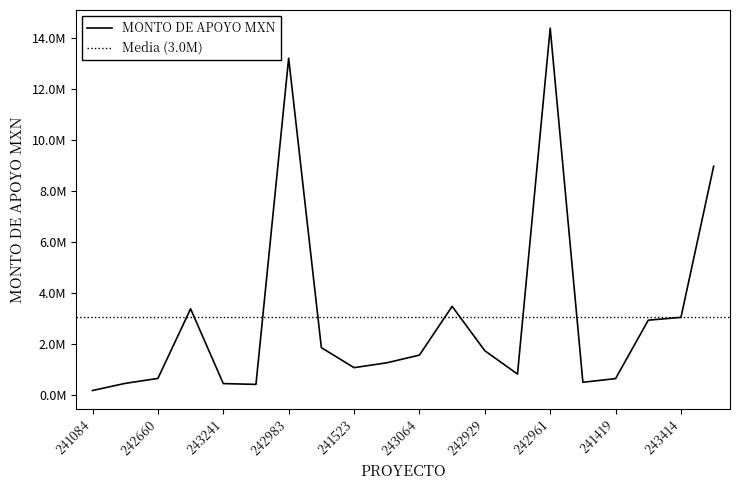

True or false: there are more than 2 points higher than both neighbors.

True